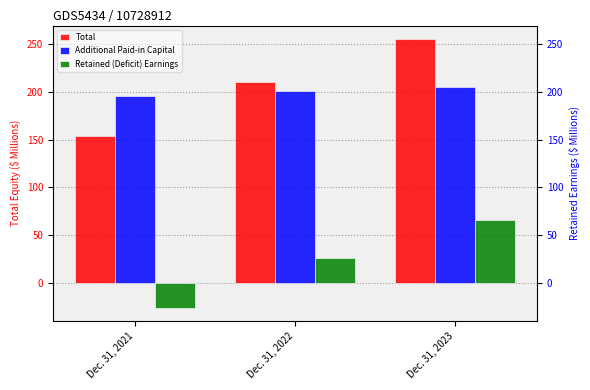

How many values in Retained (Deficit) Earnings are above zero?

2